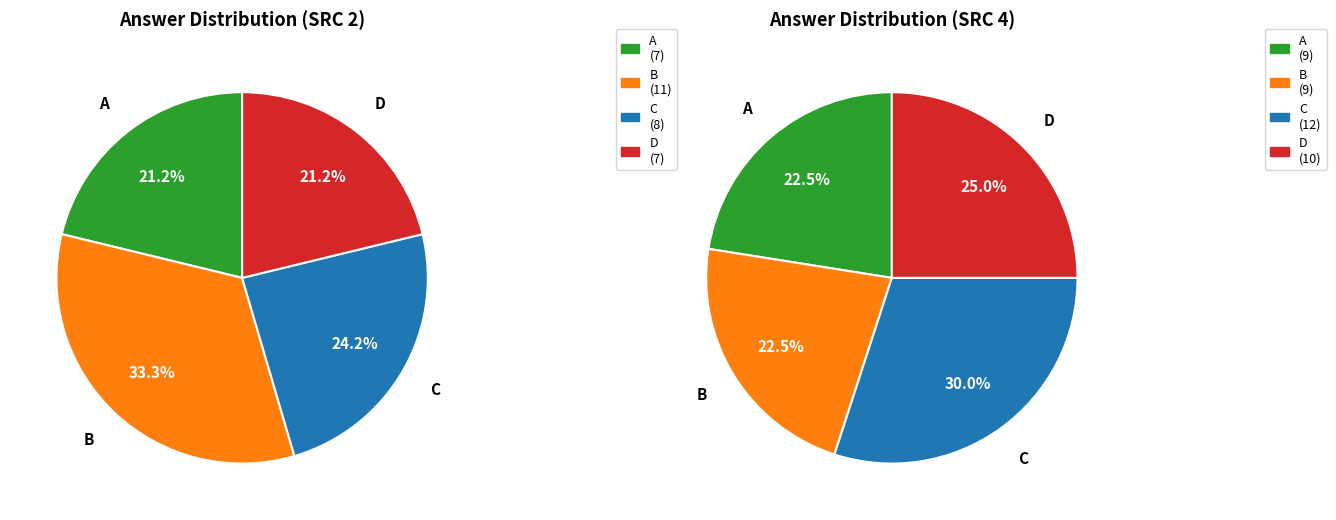

To the nearest percent, what is the average slice percentage?

25%